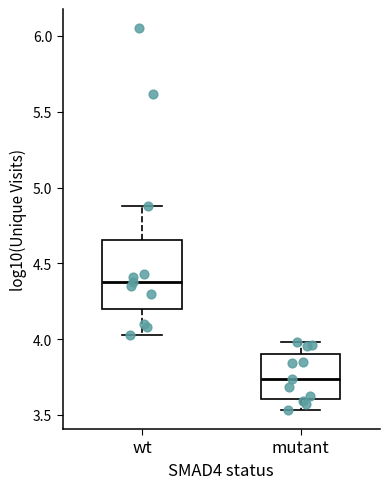

Reading left to right, read every box against the y-axis: the position of its median line, the range the box covers, and the ends of its whiskers. The values are not printed on the chart, so give them approximately, as read against the axis.

wt: median 4.40, box 4.20 to 4.65, whiskers 4.00 to 4.90
mutant: median 3.75, box 3.60 to 3.90, whiskers 3.55 to 4.00